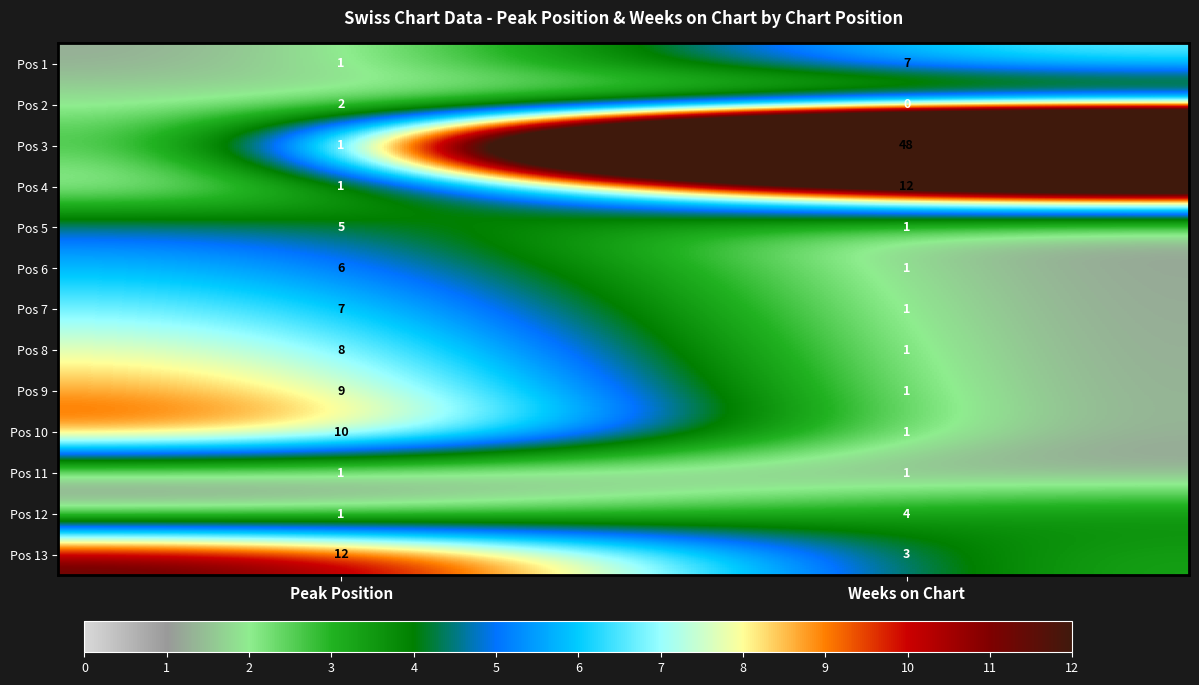

Which series has the largest total across all categories?

Pos 3